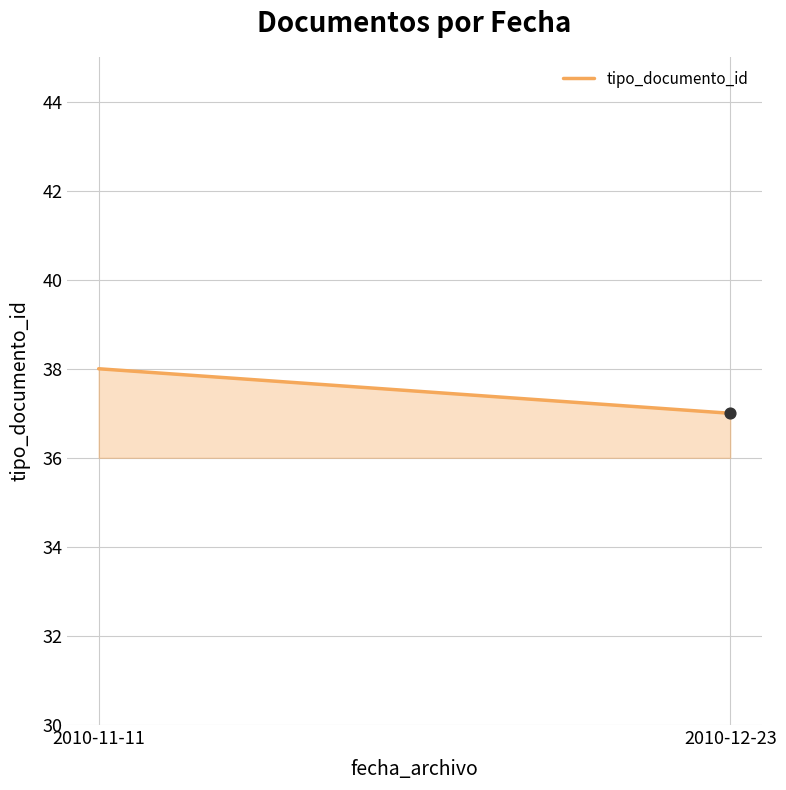

Which has a higher value, 2010-12-23 or 2010-11-11?

2010-11-11